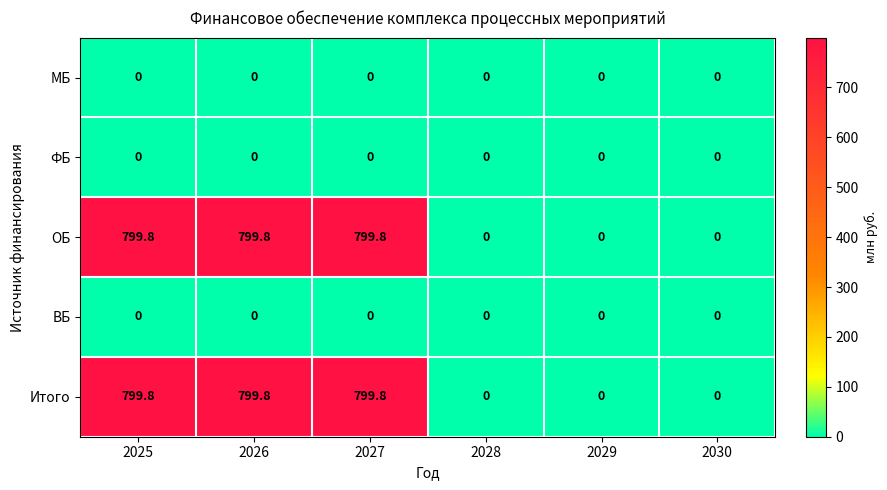

What is the difference between the highest and lowest values at 2027?

799.8